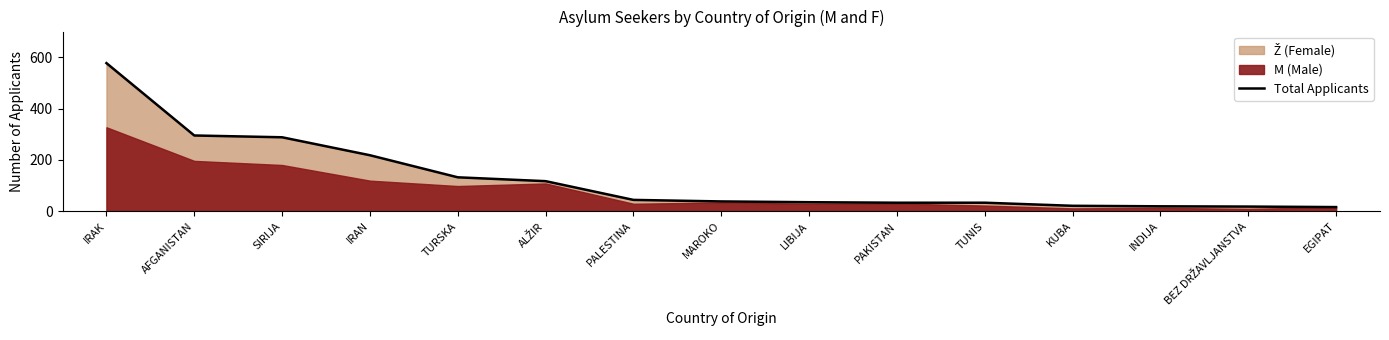

What is the highest value of the Total Applicants series?

577